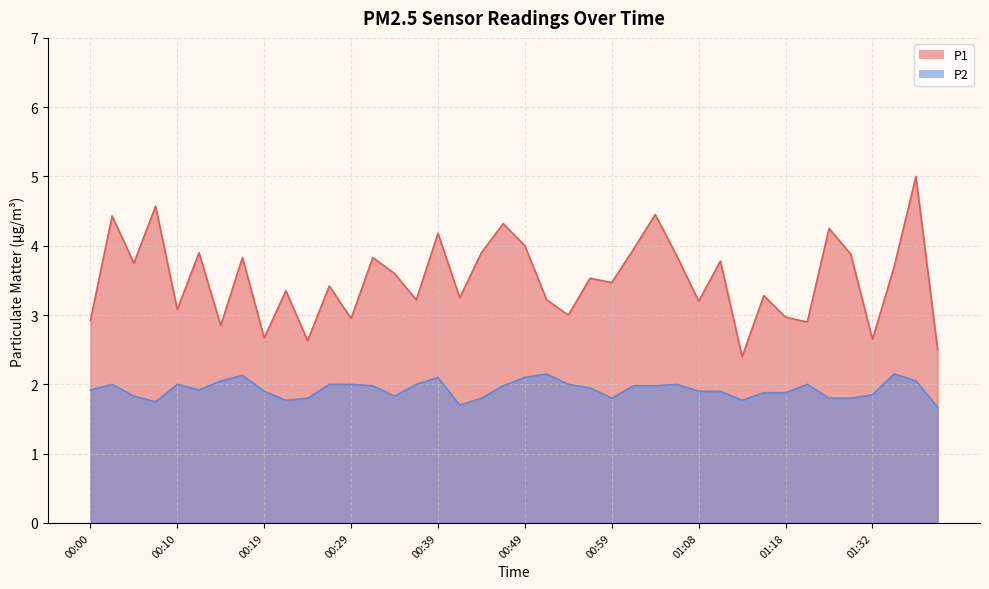

What is the approximate value of P2 at 00:32?

2.0